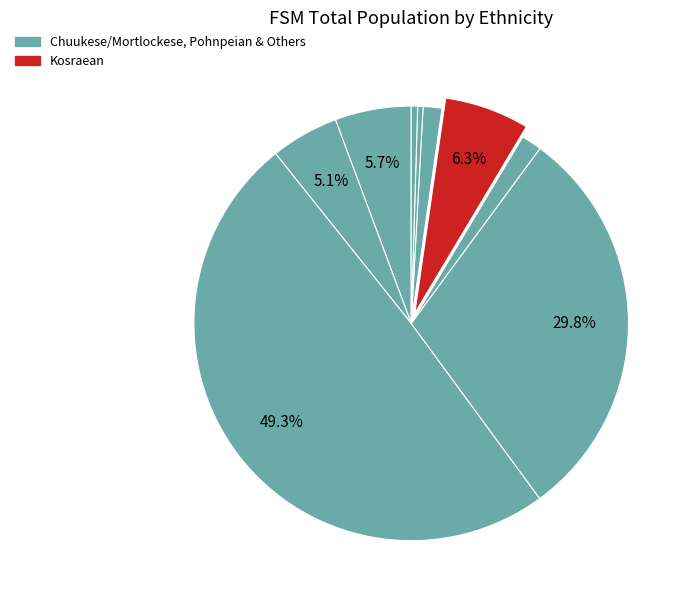

To the nearest percent, what is the difference between the largest and smallest slice percentages?

49%